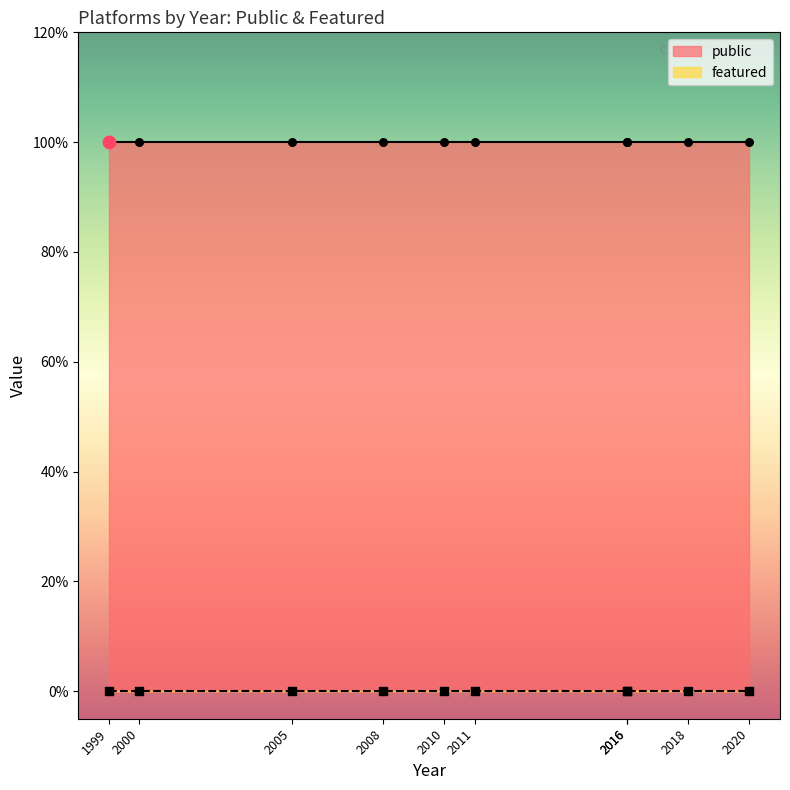

Is the value of public at 2008 greater than the value of featured at 1999?

Yes